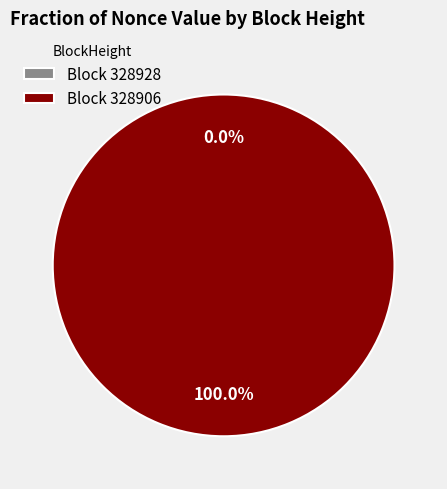

What portion of the pie excludes 328928?

100.0%